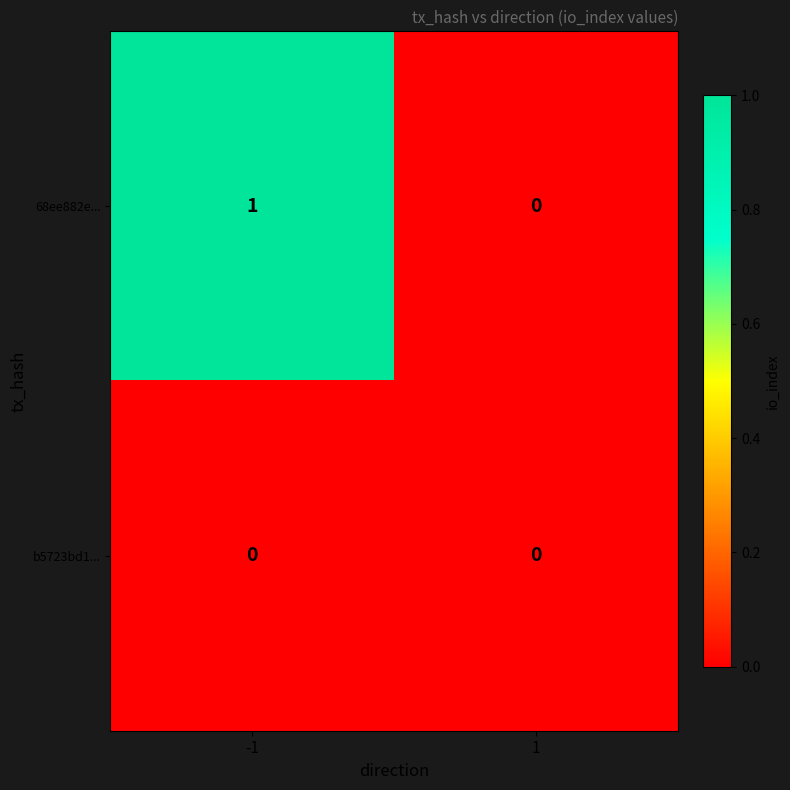

Reading left to right, transcribe all the data shown in this chart.

68ee882e...: -1=1	1=0
b5723bd1...: -1=0	1=0